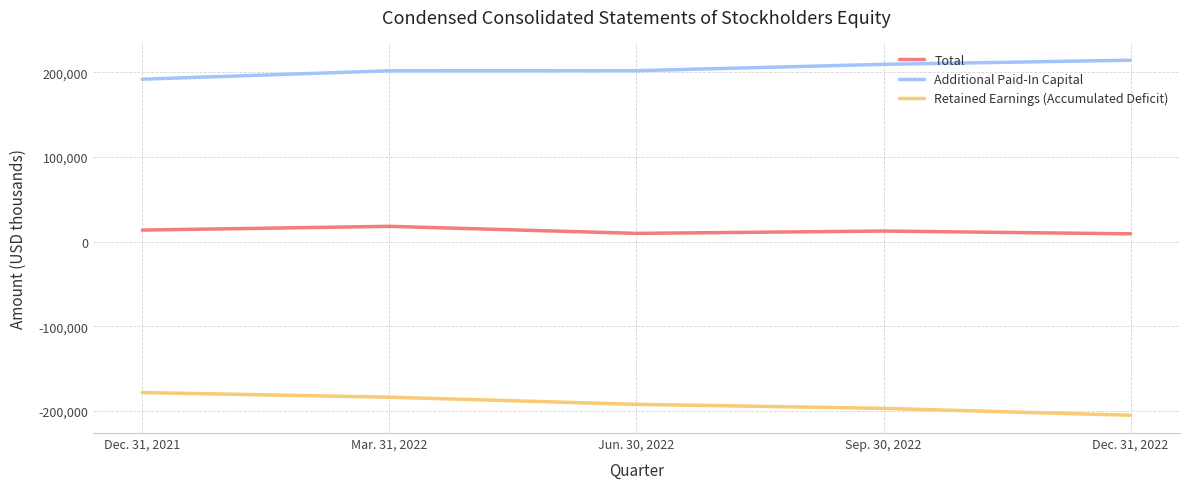

The value of Additional Paid-In Capital at Mar. 31, 2022 is 201875. True or false?

True